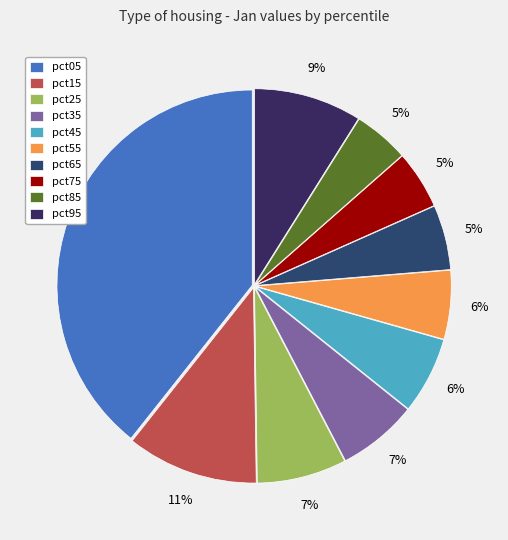

Count the number of slices in the pie.

10